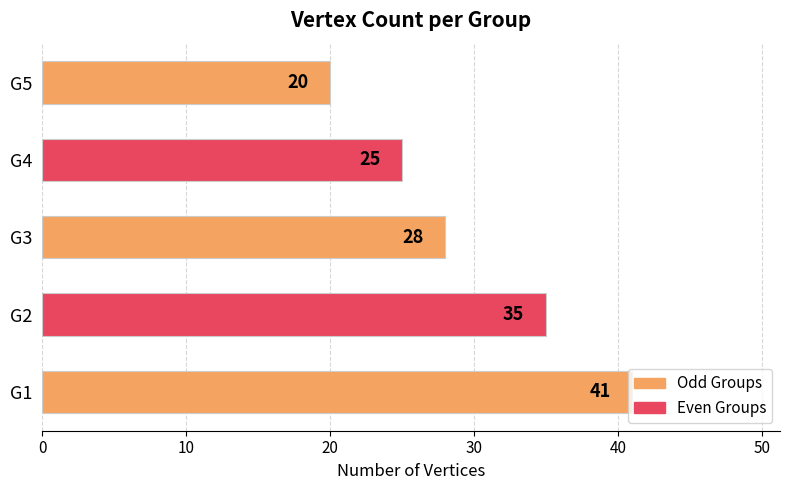

What is the greatest value displayed?

41